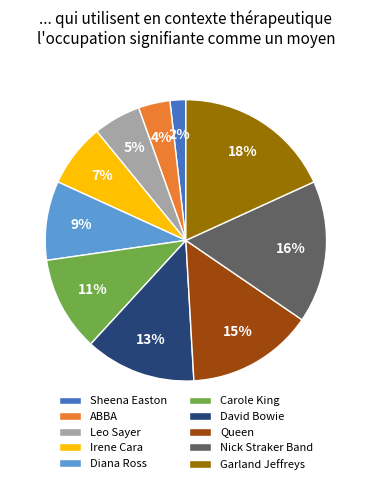

Is it true that Sheena Easton is 2% of the pie?

True